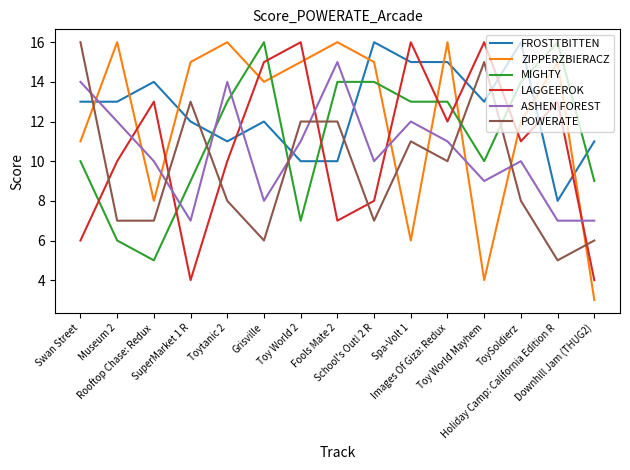

Between Swan Street and Holiday Camp: California Edition R, which series saw the biggest shift?

POWERATE